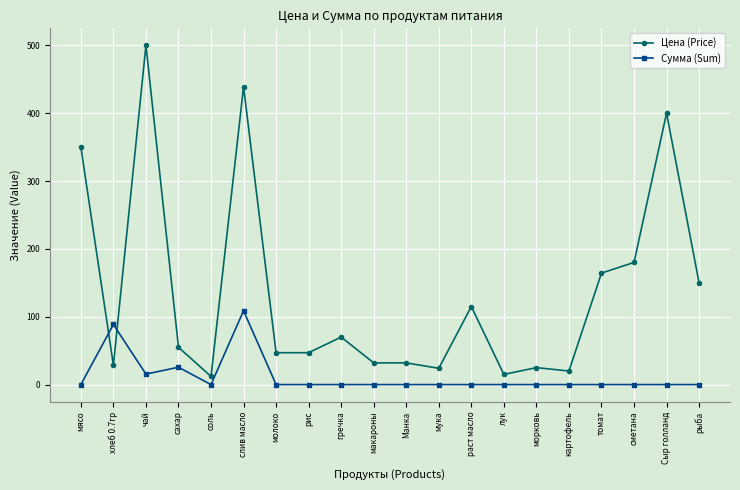

What is the sum of the Цена (Price) values at молоко and рис?

94.0